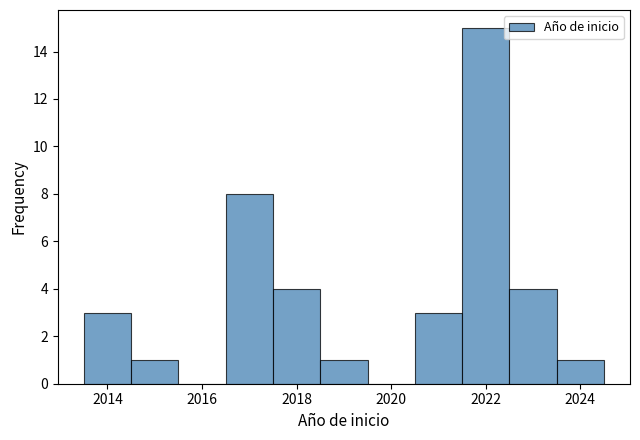

Over which range of the x-axis is the bar tallest?

2021.5 to 2022.5